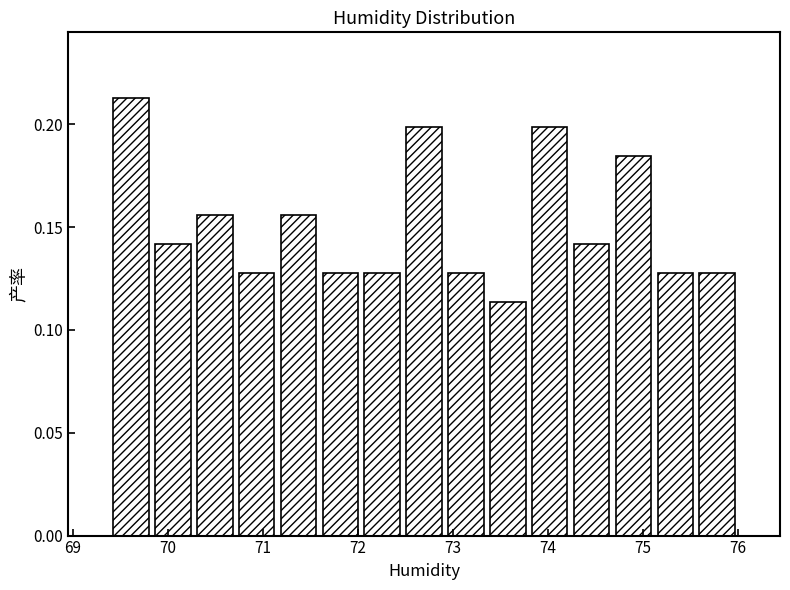

Reading left to right, list every bar in this chart as the range it spans on the x-axis followed by its height. Neither the bar edges nor the heights are printed on the chart, so give them approximately, as read against the axes.

69.4 to 69.8: 0.215
69.8 to 70.3: 0.140
70.3 to 70.7: 0.155
70.7 to 71.2: 0.130
71.2 to 71.6: 0.155
71.6 to 72.0: 0.130
72.0 to 72.5: 0.130
72.5 to 72.9: 0.200
72.9 to 73.4: 0.130
73.4 to 73.8: 0.115
73.8 to 74.2: 0.200
74.2 to 74.7: 0.140
74.7 to 75.1: 0.185
75.1 to 75.6: 0.130
75.6 to 76.0: 0.130